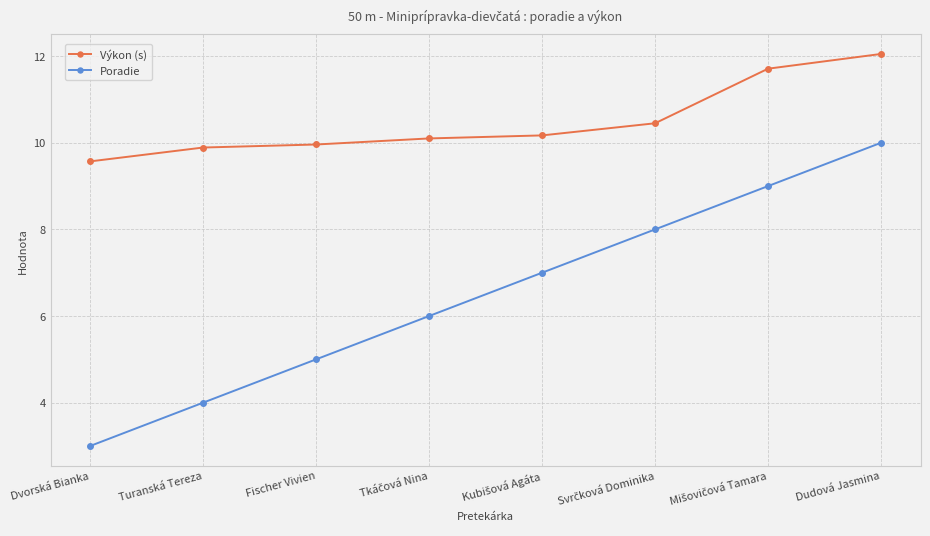

Which series has the largest range (max minus min)?

Poradie